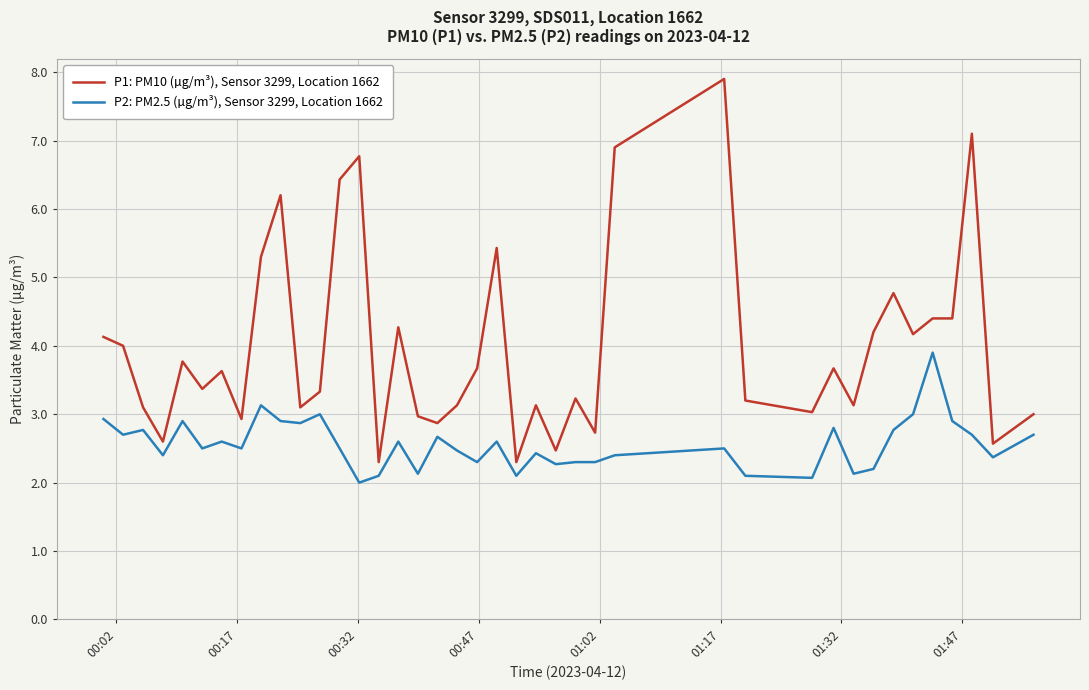

Count the number of categories in the chart.

40